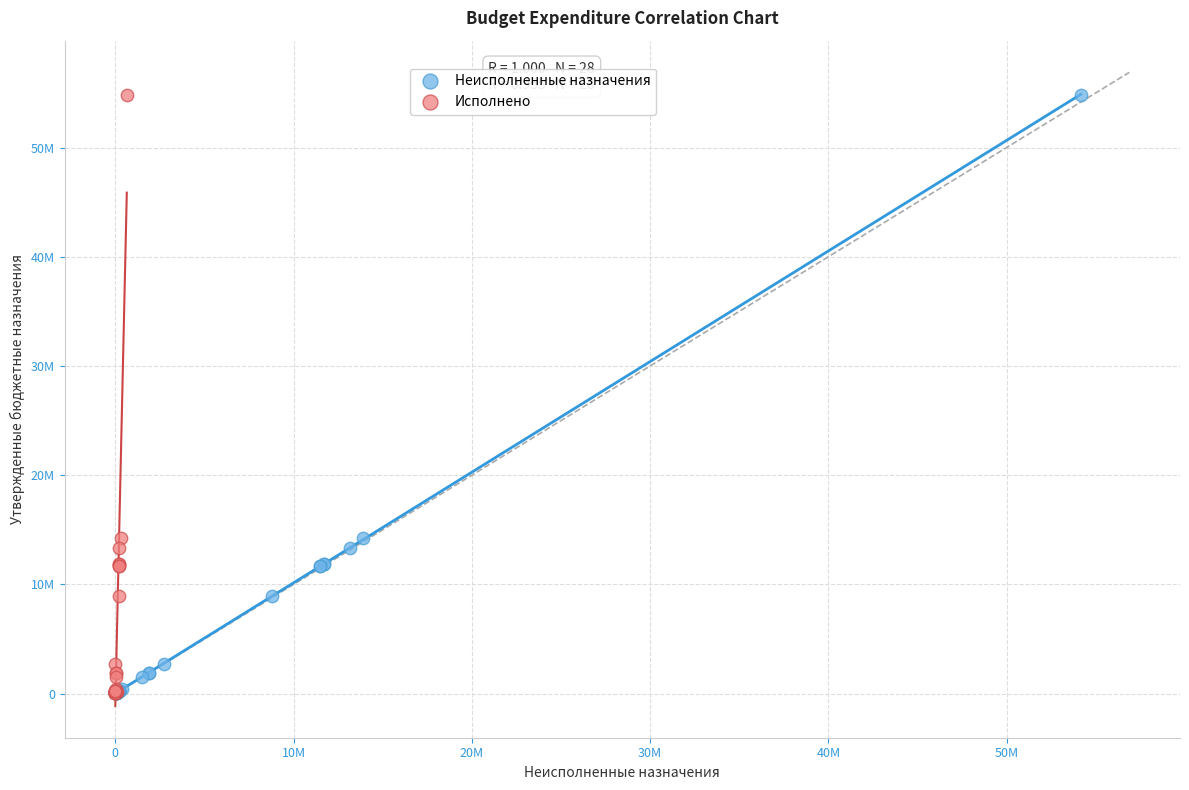

What are all the series names shown in the legend?

Неисполненные назначения, Исполнено